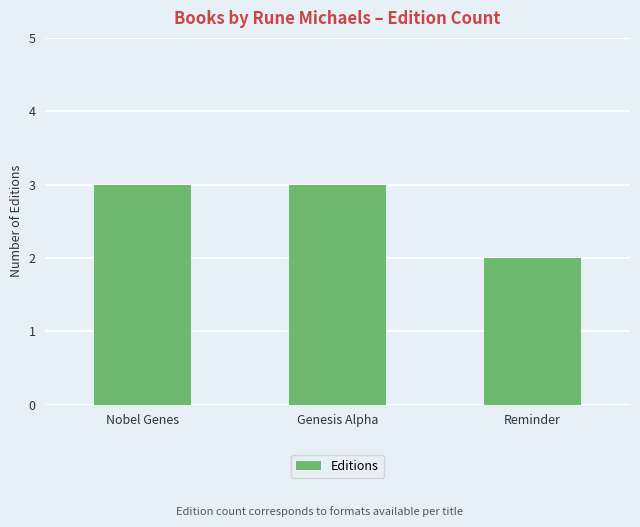

Reading left to right, transcribe all the data shown in this chart.

3	3	2